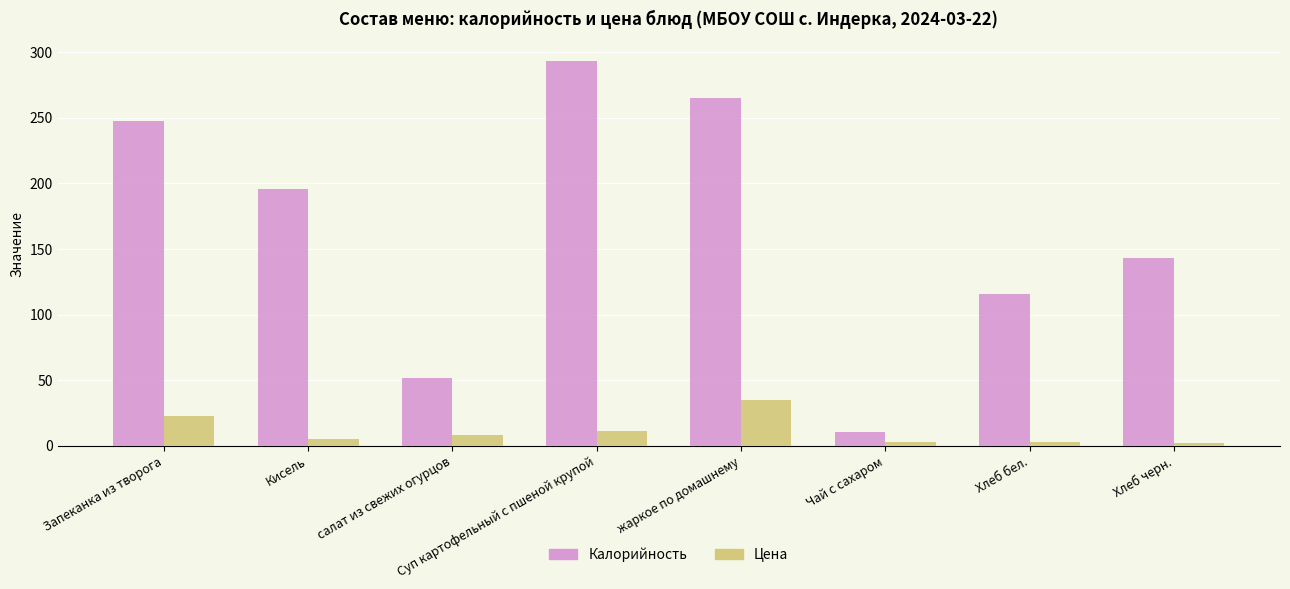

What is the total value across all series at салат из свежих огурцов?

59.8